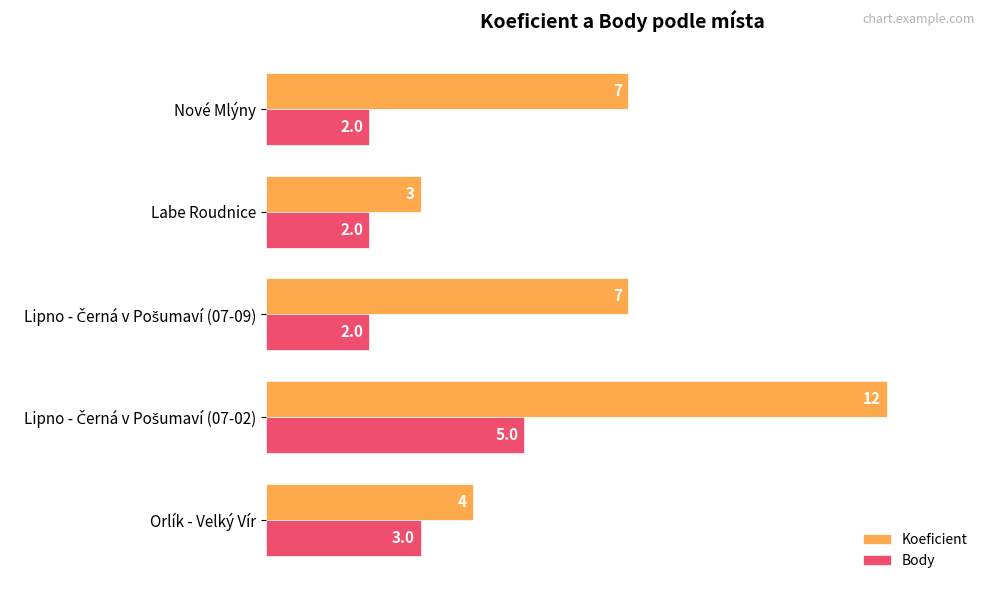

What are all the series names shown in the legend?

Koeficient, Body